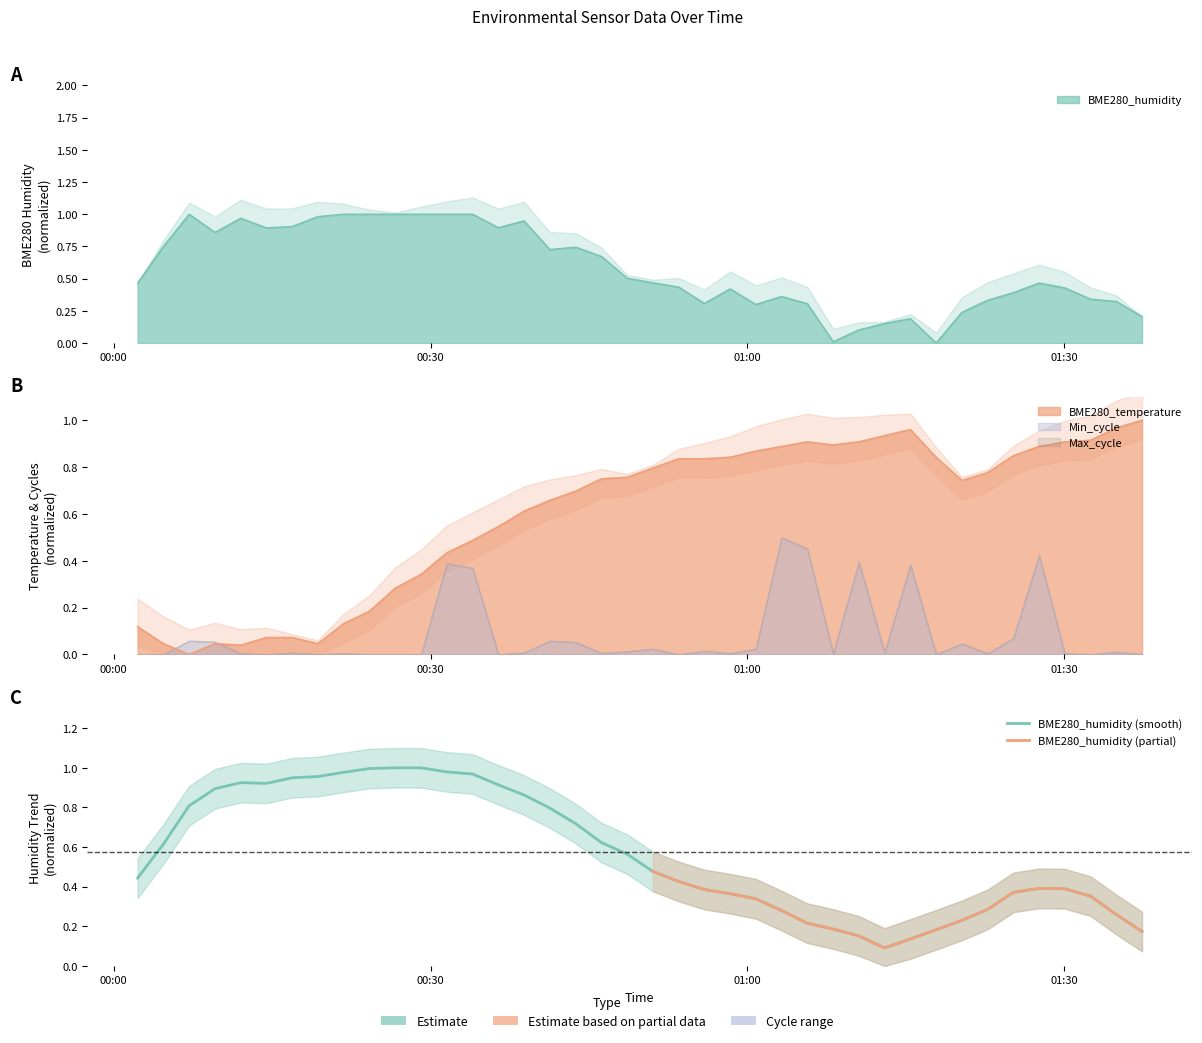

List the series in order of their peak value, highest first.

BME280_humidity, BME280_temperature